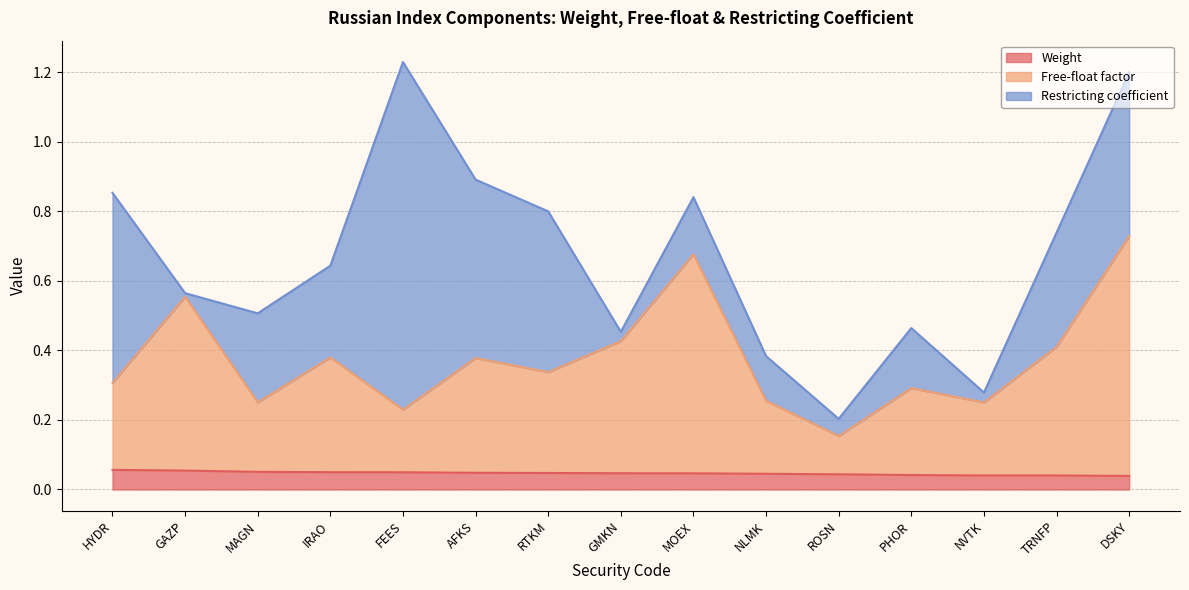

The value of Weight at MAGN is 0.0. True or false?

False